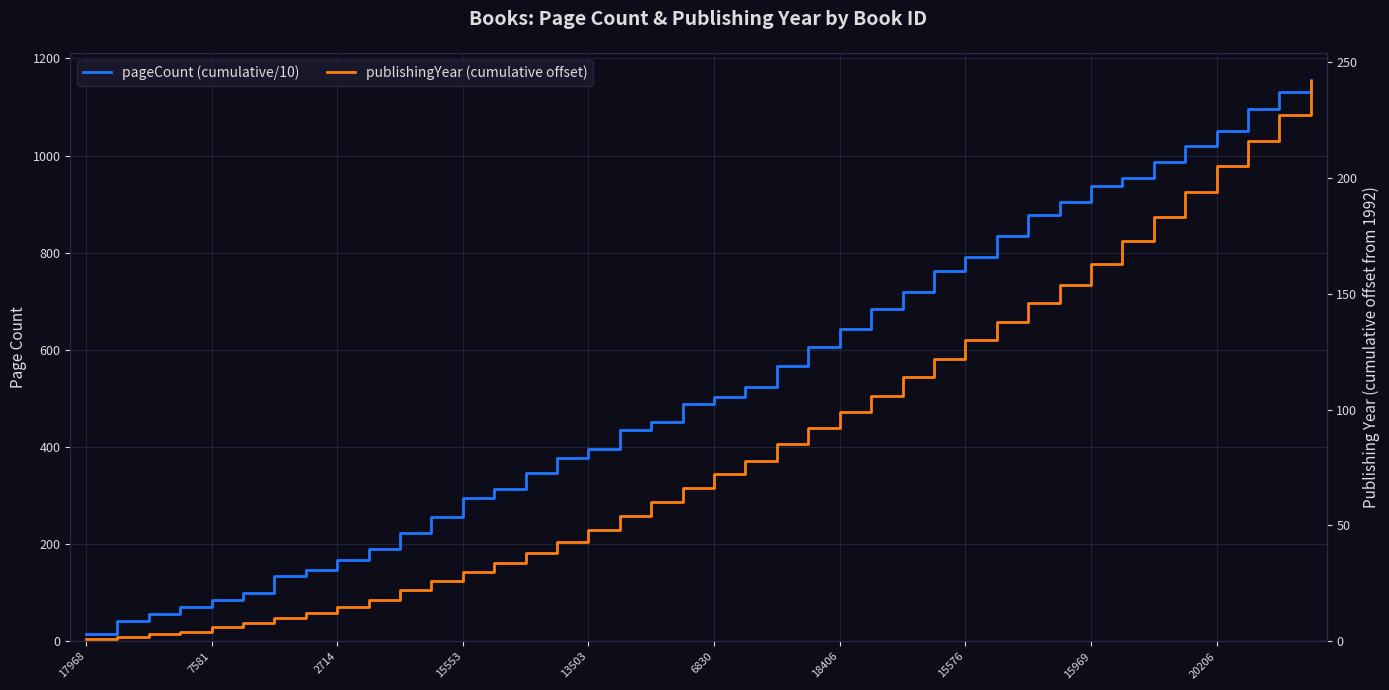

True or false: pageCount (cumulative/10) has a value of 878.0 at 30.

True